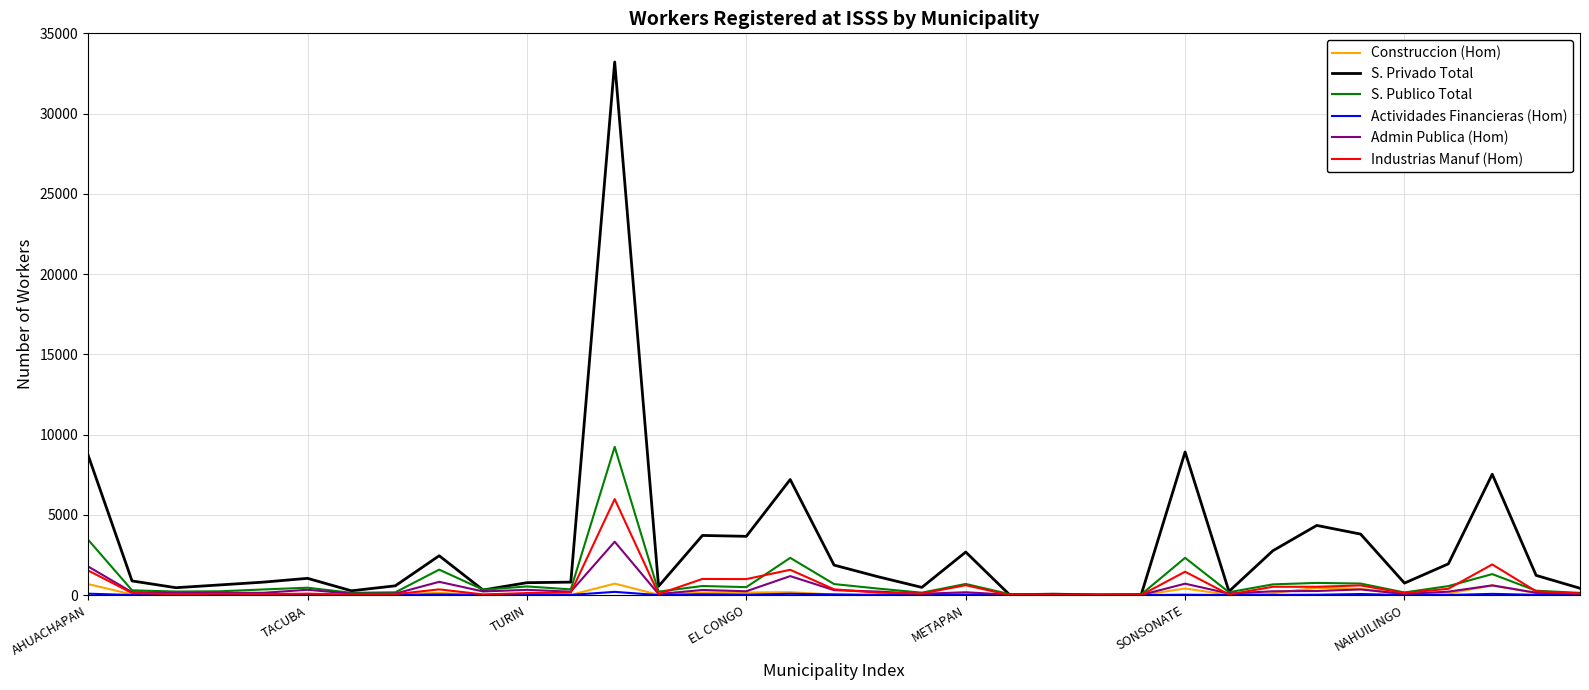

What is the greatest value displayed?

33215